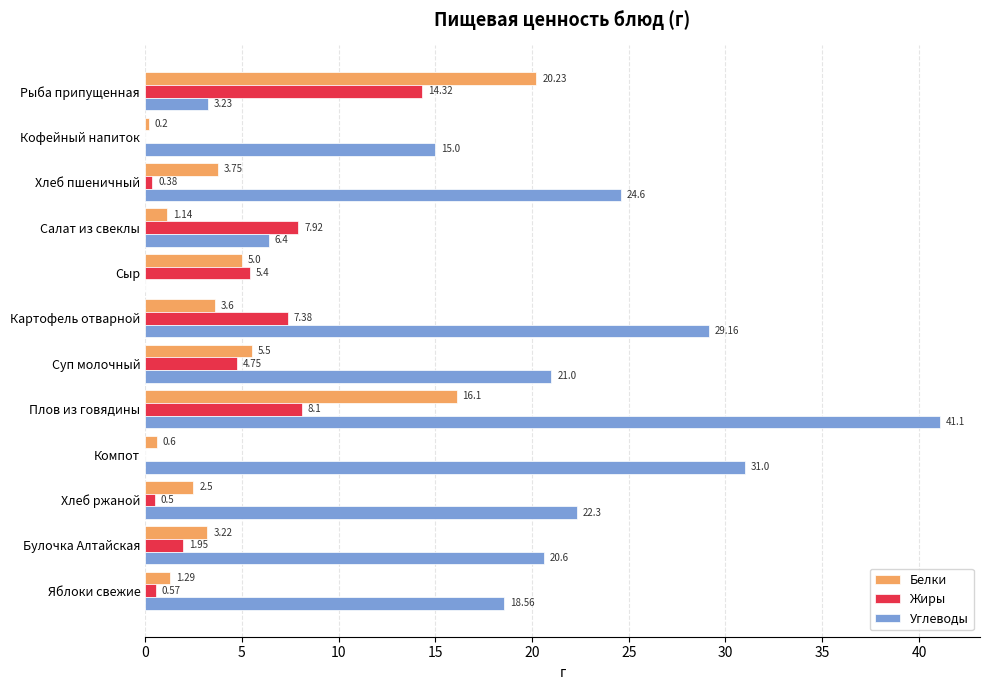

At which category is the sum across all series the highest?

Плов из говядины